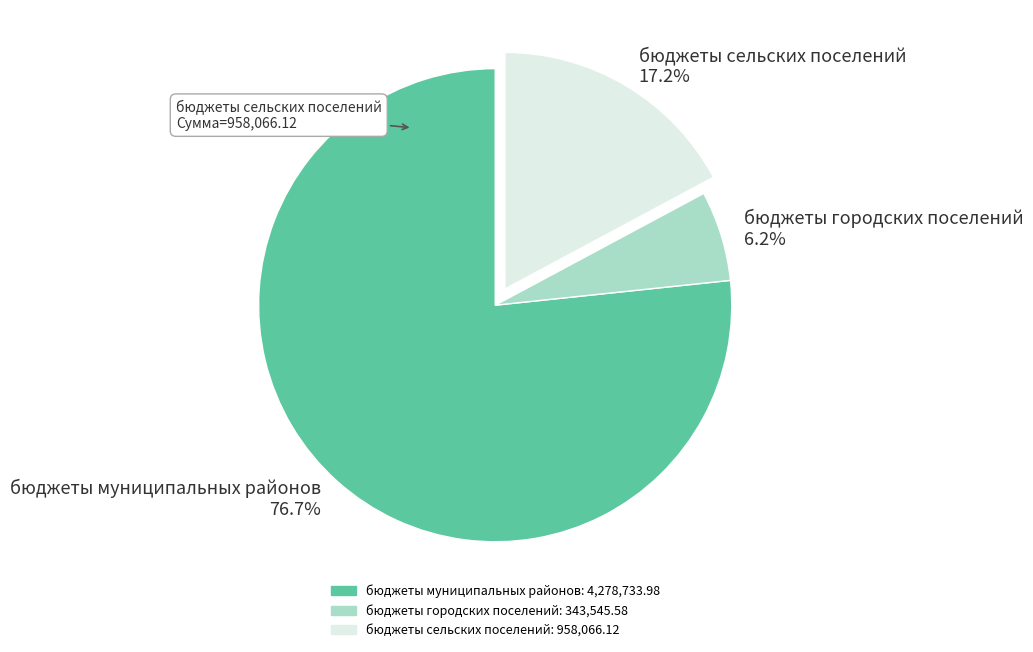

Between бюджеты сельских поселений and бюджеты городских поселений, which is larger?

бюджеты сельских поселений